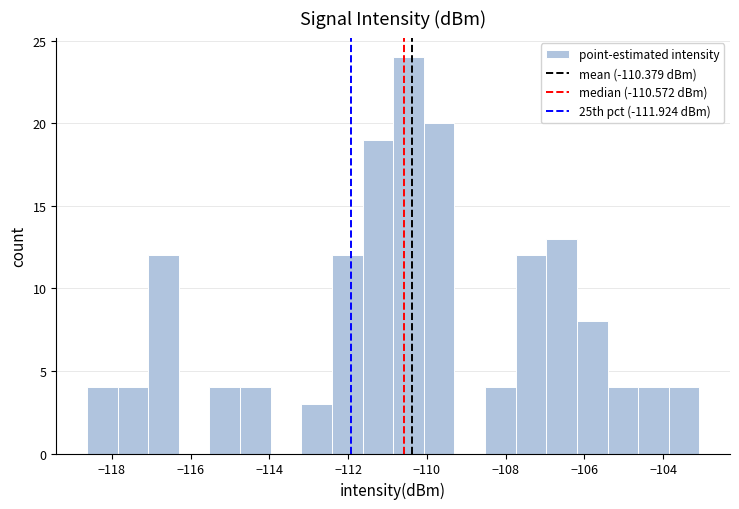

Around what value on the x-axis is the tallest bar? Give the approximate position of its centre, as read against the axis.

-110.4